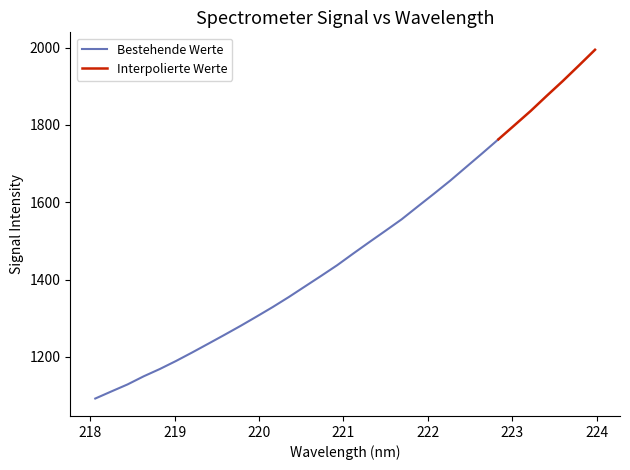

At which label is the value closest to 1543?

221.6902